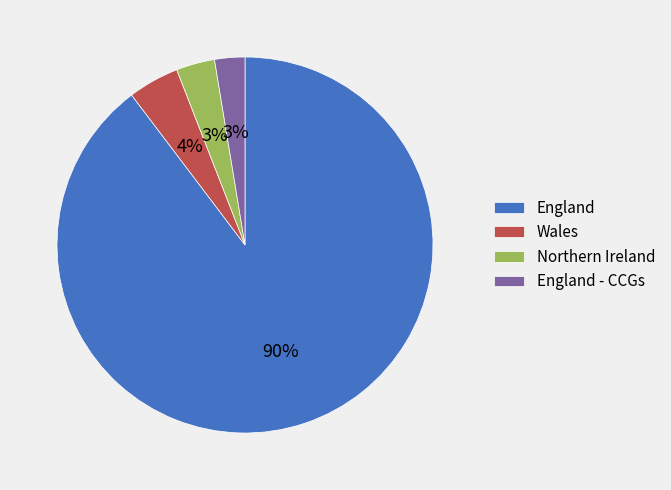

Which category accounts for the majority?

England